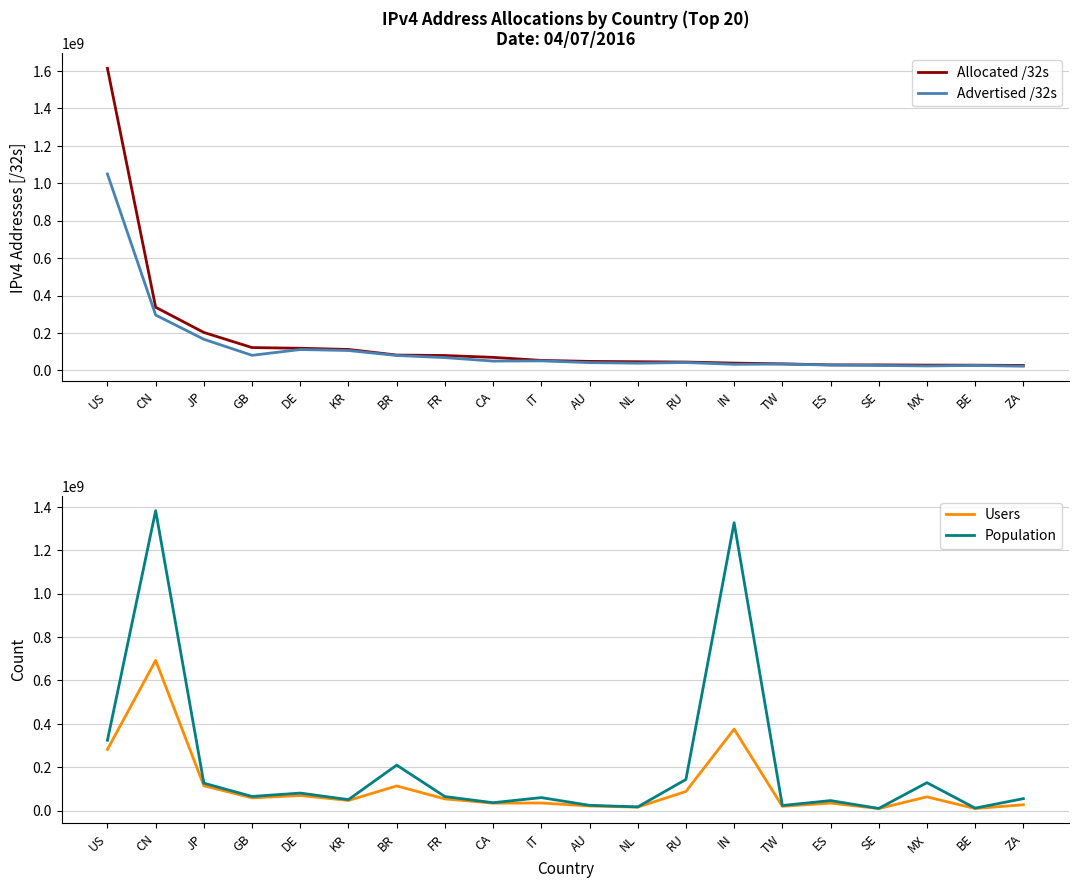

How many interior local valleys does the Users series have?

7